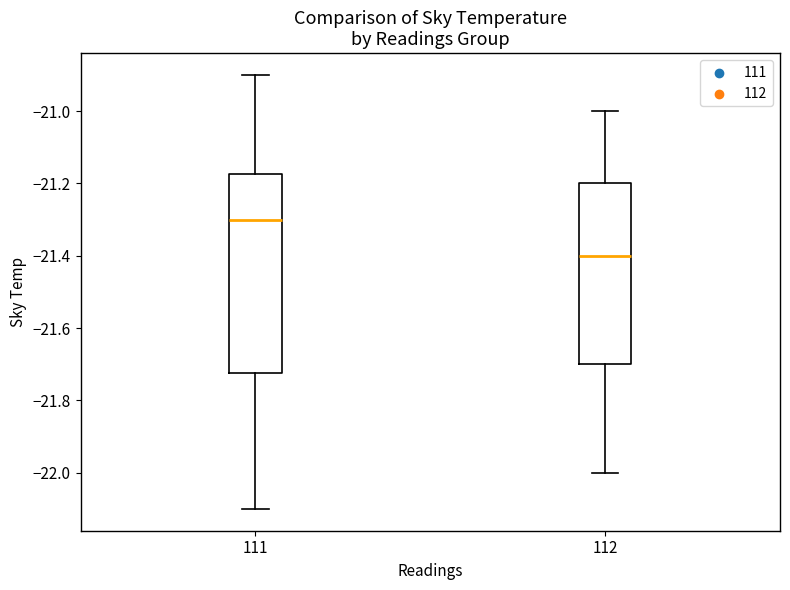

Comparing the boxes themselves (not the whiskers), which one is the tallest?

111